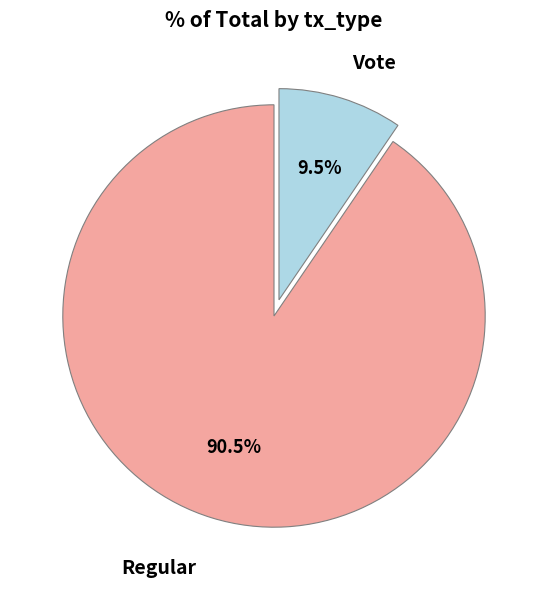

Does any single category account for the majority?

Yes